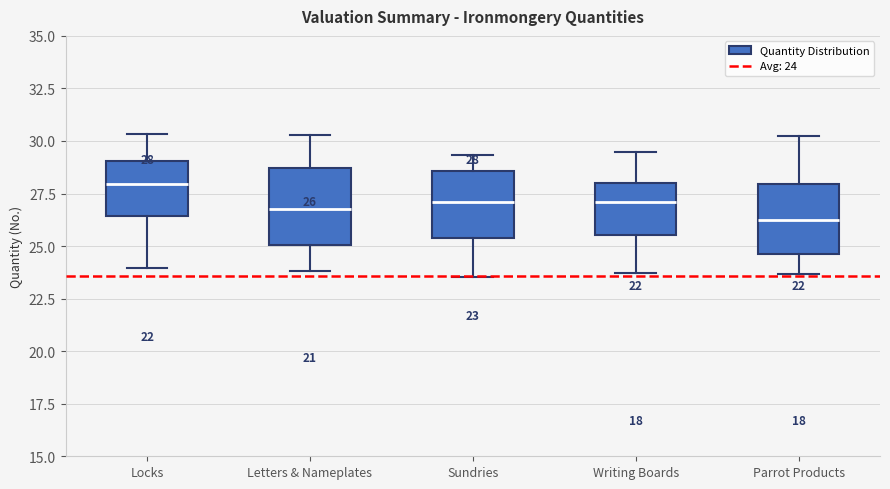

Which box has the lowest median line?

Parrot Products